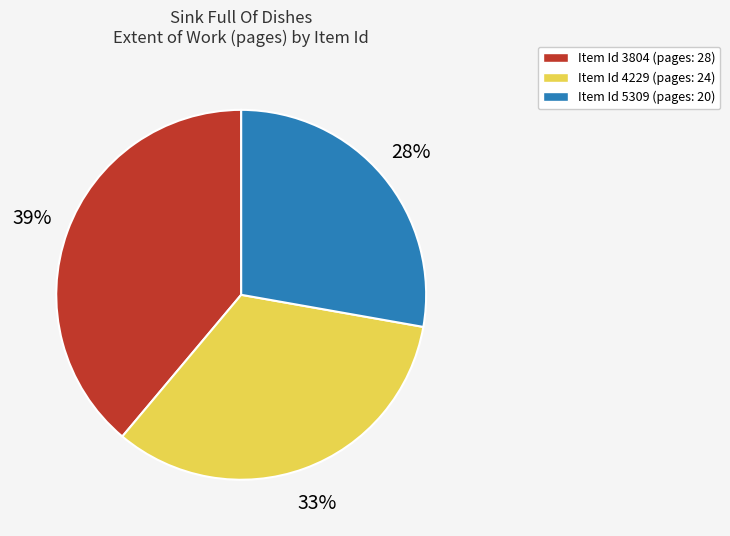

Does Item Id 3804 (pages: 28) represent more than half of the total?

No